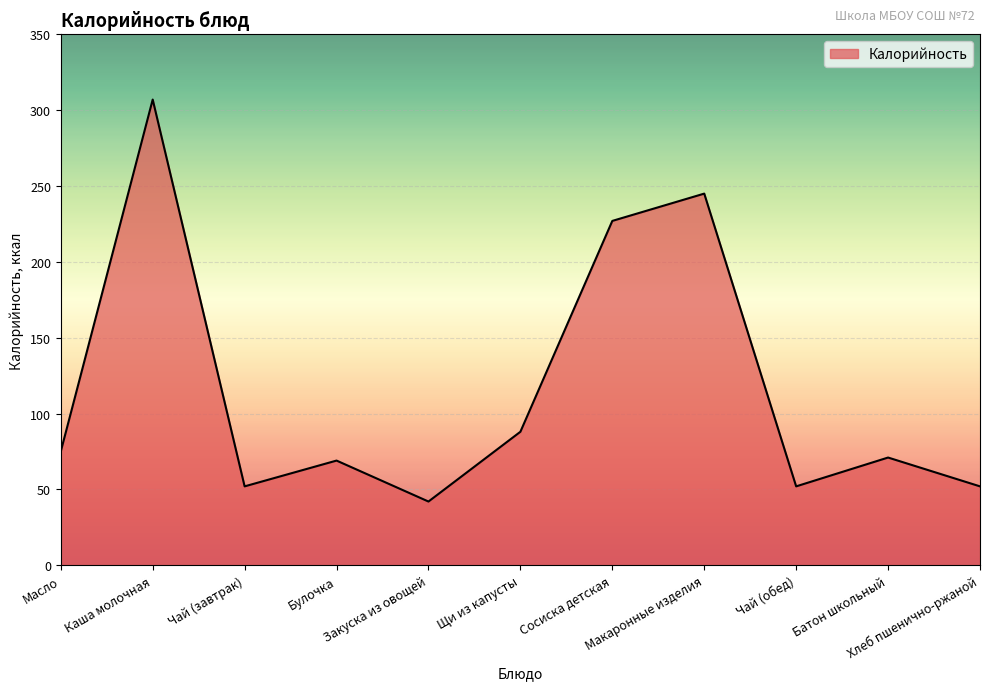

True or false: the data shows 71 at Батон школьный.

True